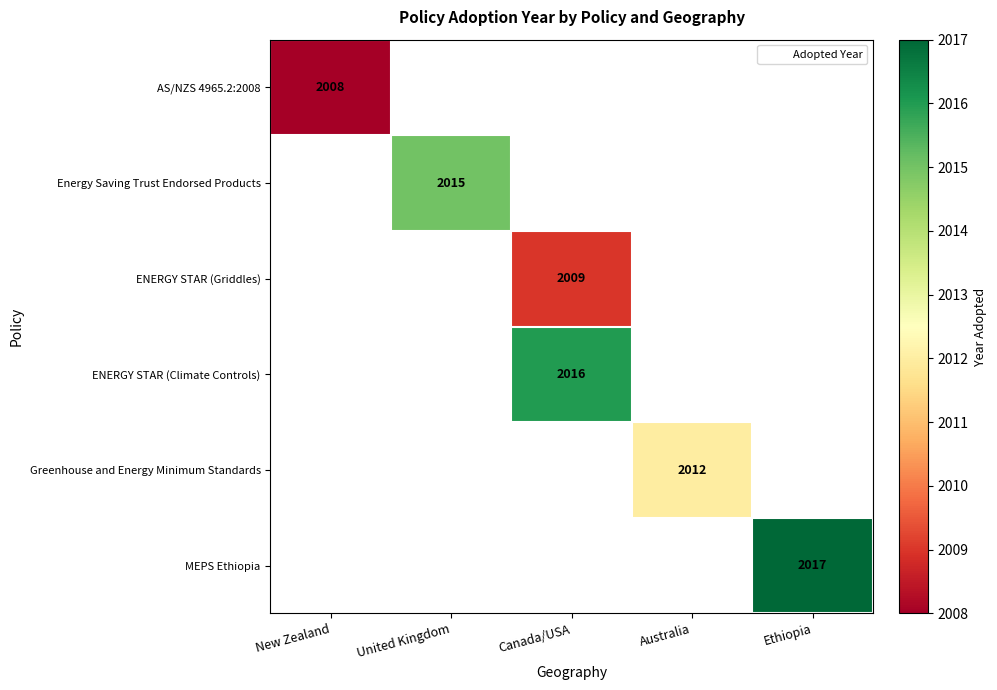

Which category has the lowest value across all series?

New Zealand